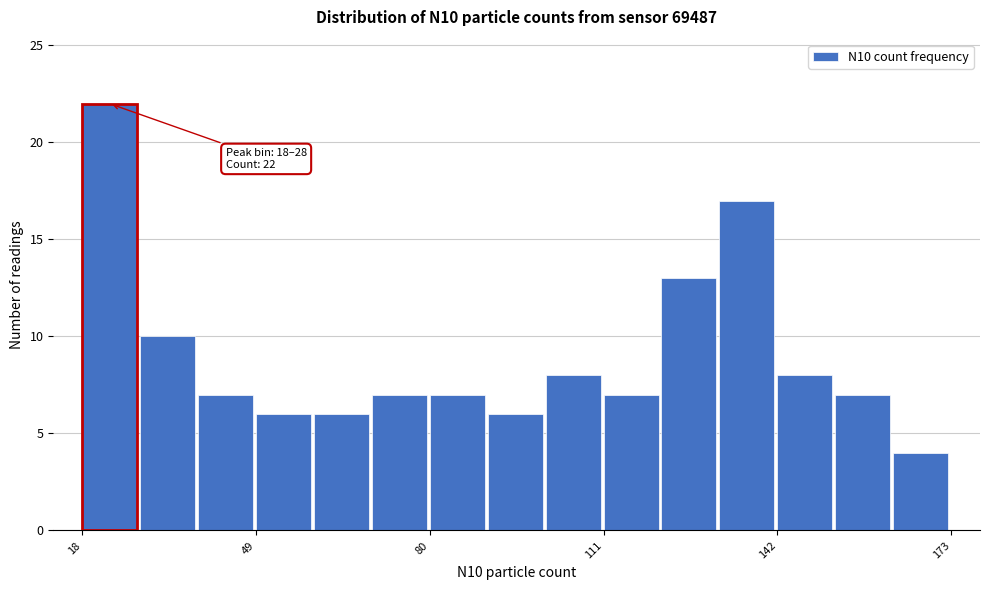

Around what value on the x-axis is the tallest bar? Give the approximate position of its centre, as read against the axis.

25